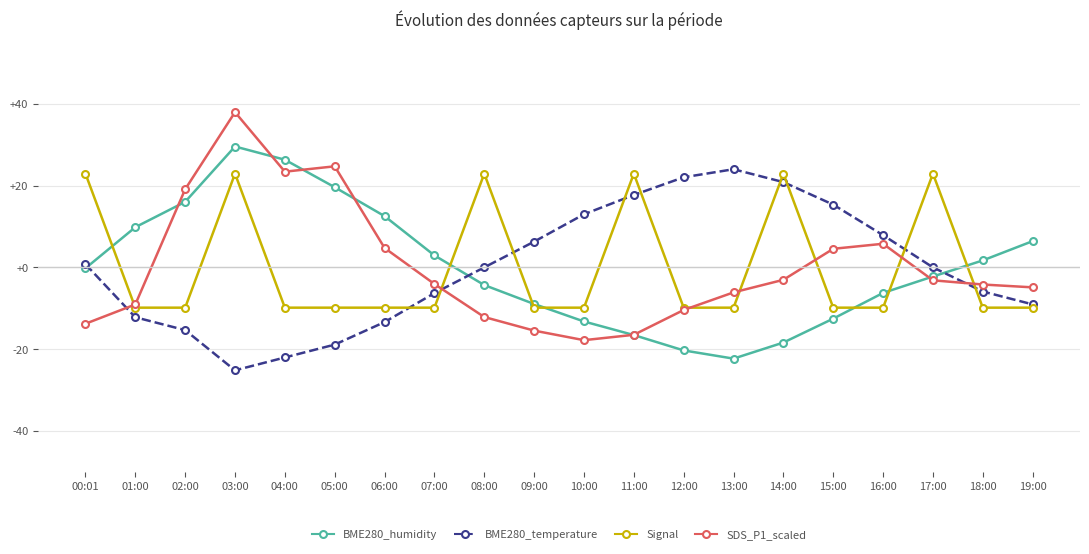

At which category is the sum across all series the highest?

03:00